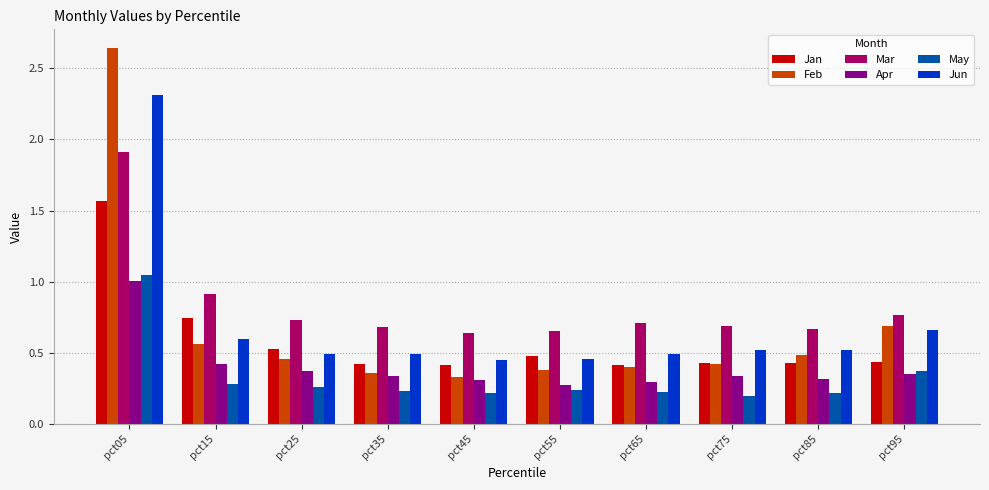

Is it true that Jun equals 0.3 at pct75?

False